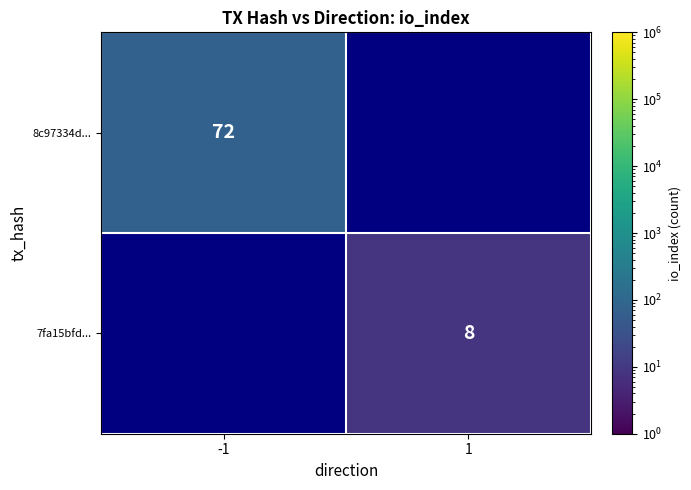

The value of 8c97334d... at -1 is 35. True or false?

False